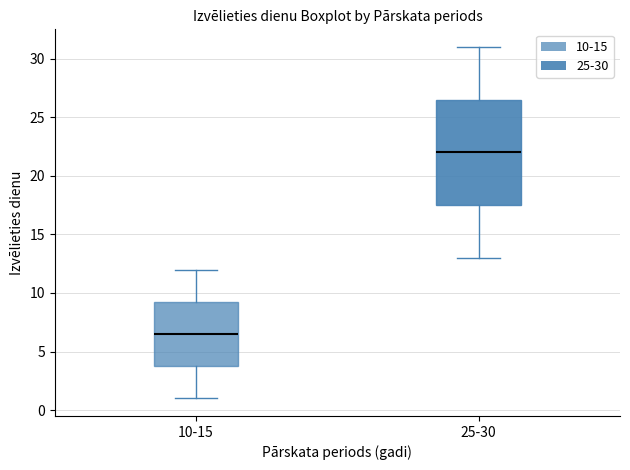

Which box has the highest median line?

25-30